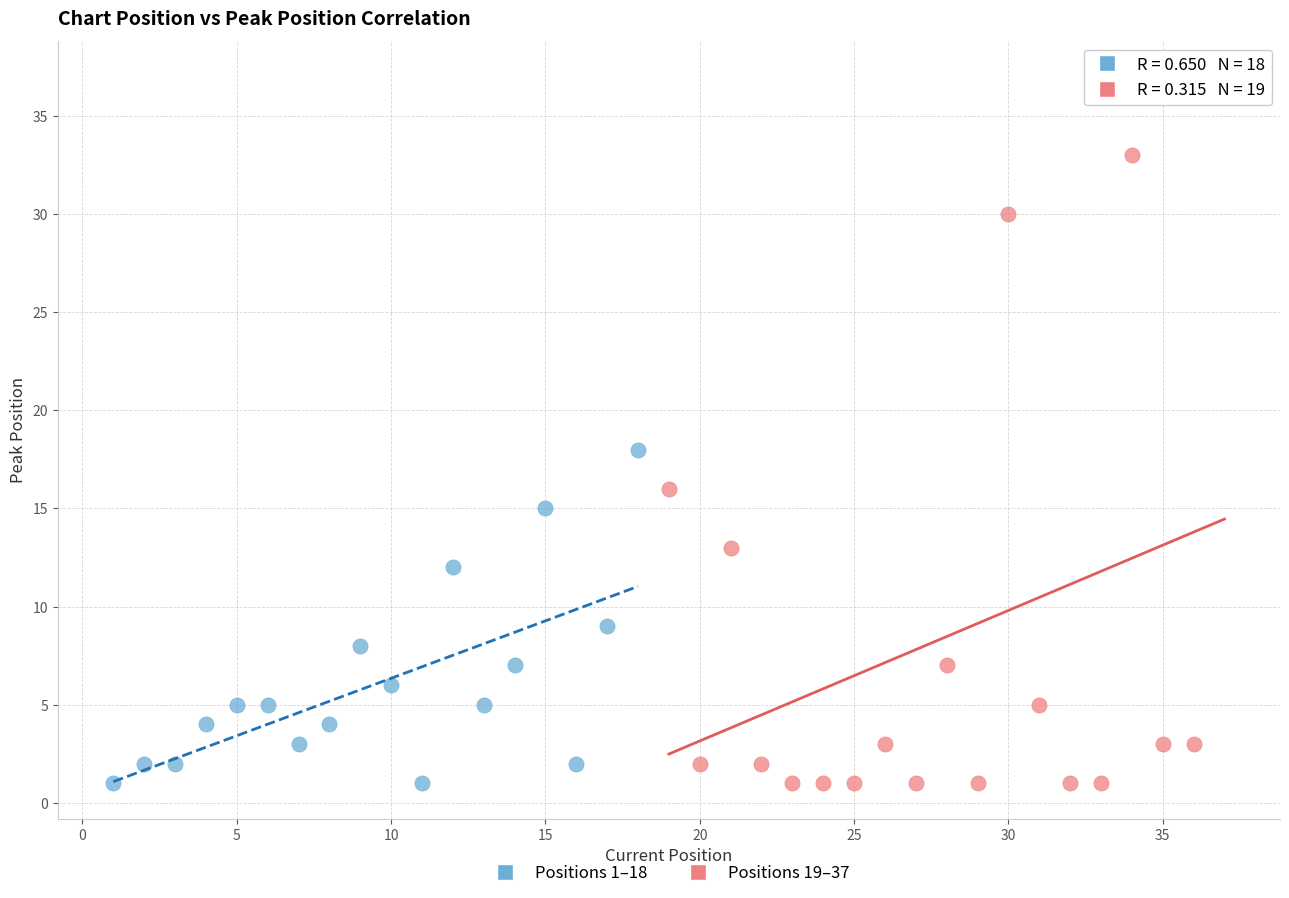

Which series reaches the maximum Y coordinate?

Positions 19–37